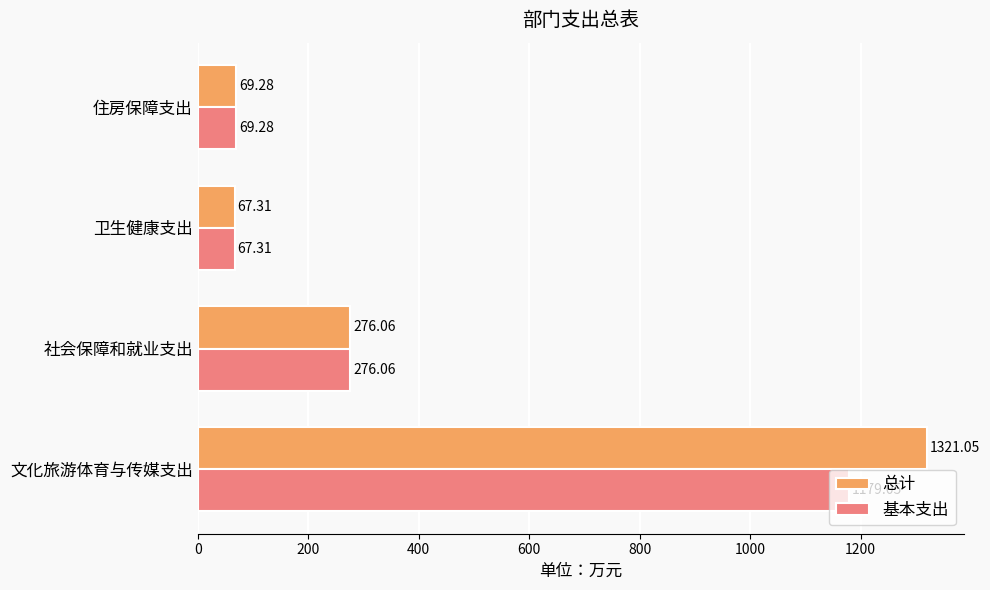

Rank the series by their maximum value, from lowest to highest.

基本支出, 总计